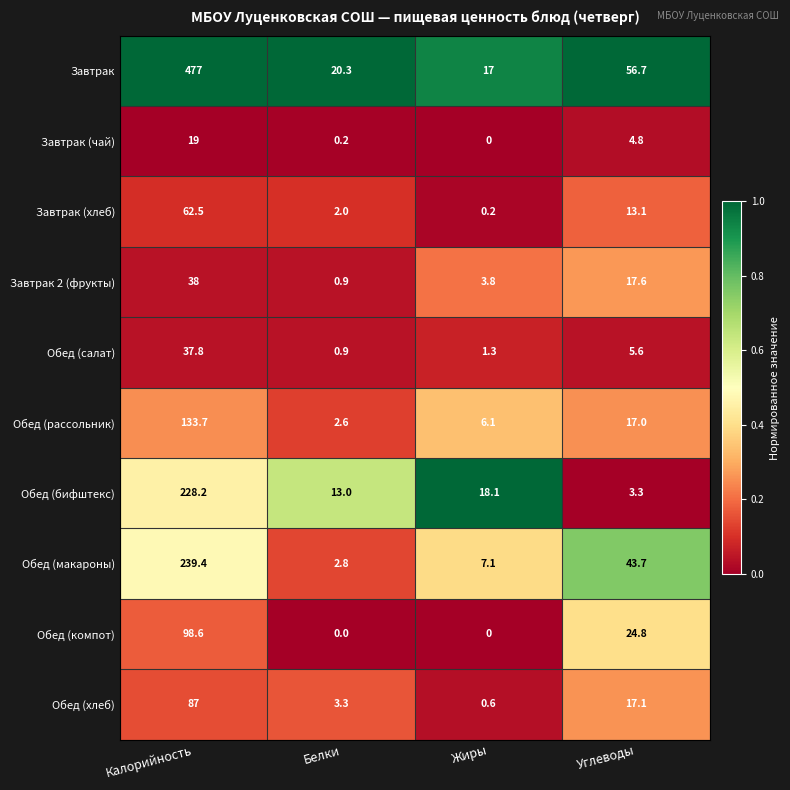

Which series has the largest total across all categories?

Завтрак